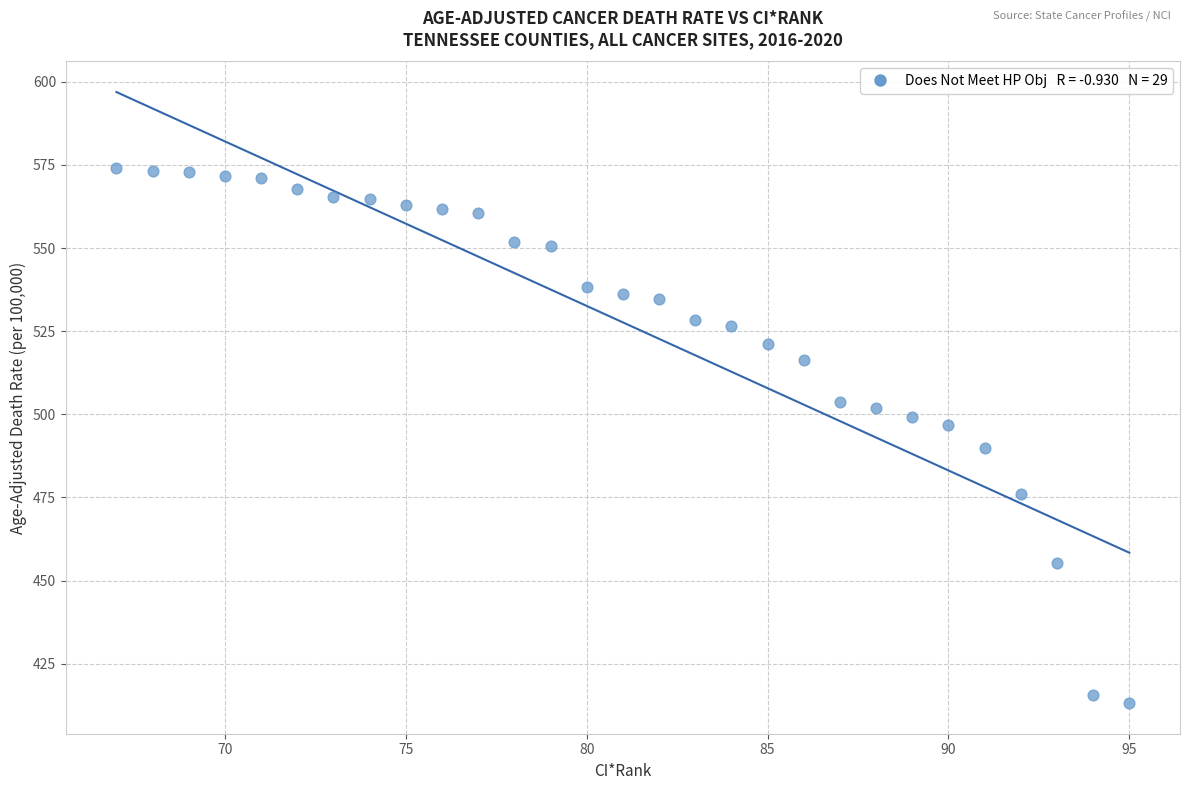

What is the range of X values (max minus min)?

28.0